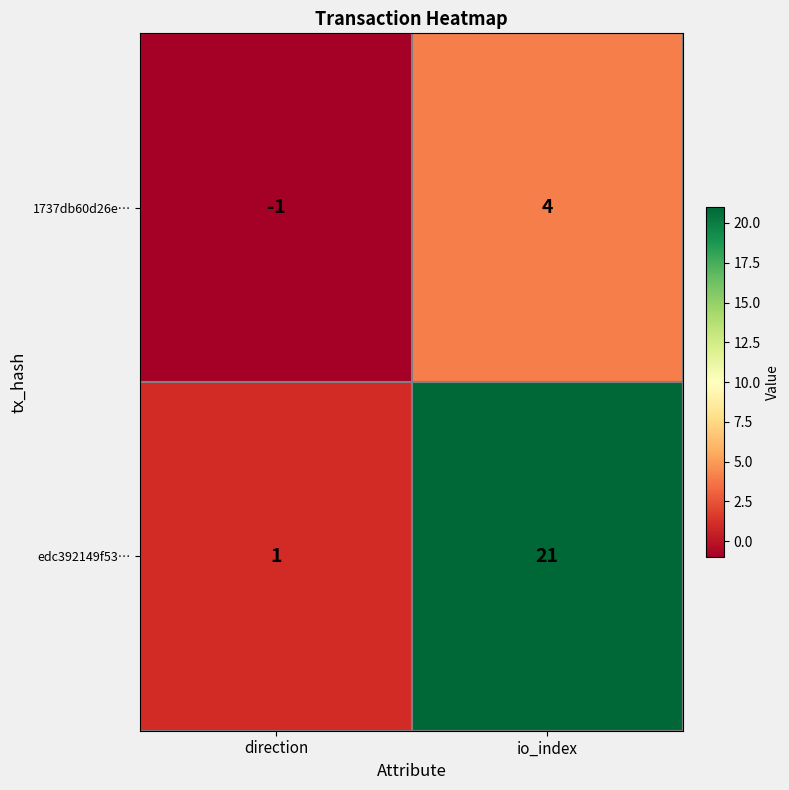

The value of 1737db60d26e… at direction is -1. True or false?

True